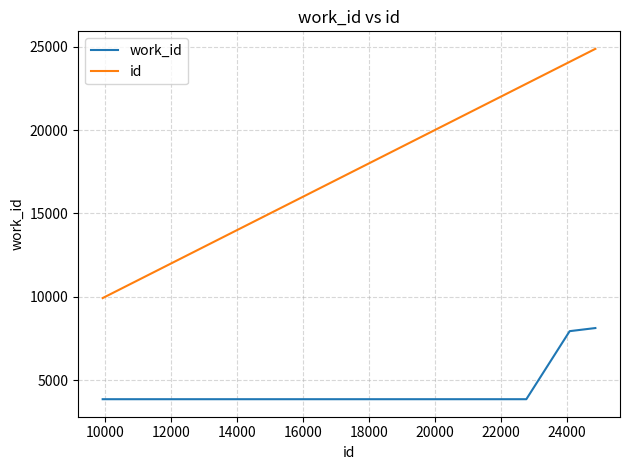

Rank the series by their maximum value, from lowest to highest.

work_id, id